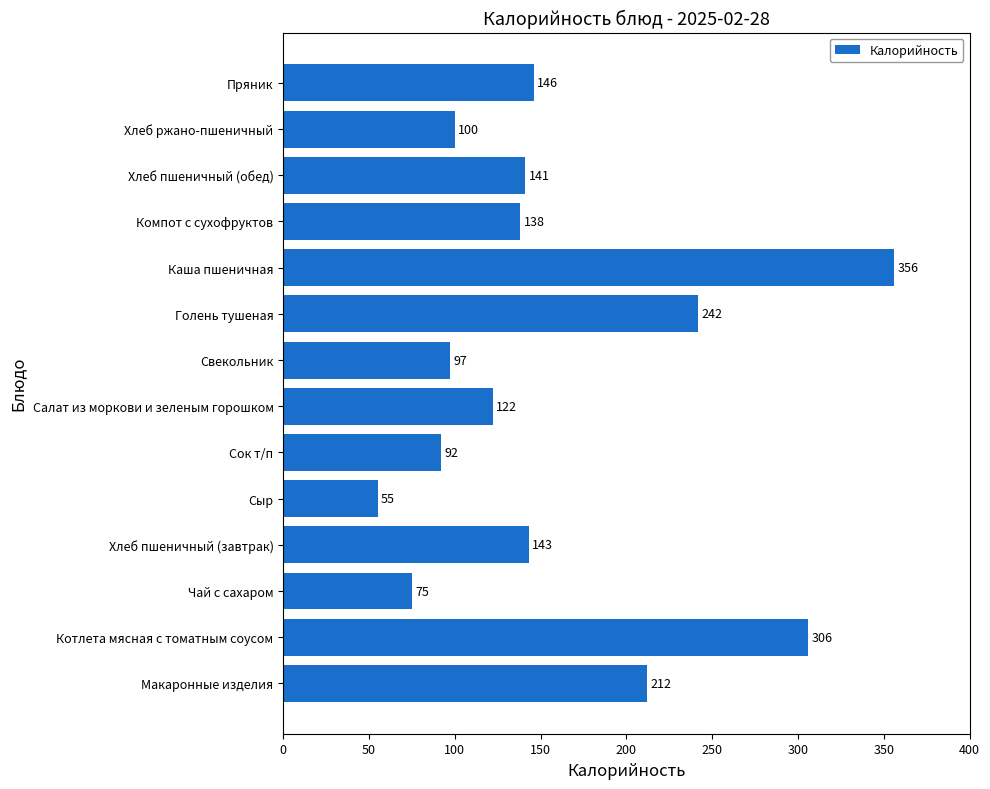

True or false: the data shows 79 at Макаронные изделия.

False